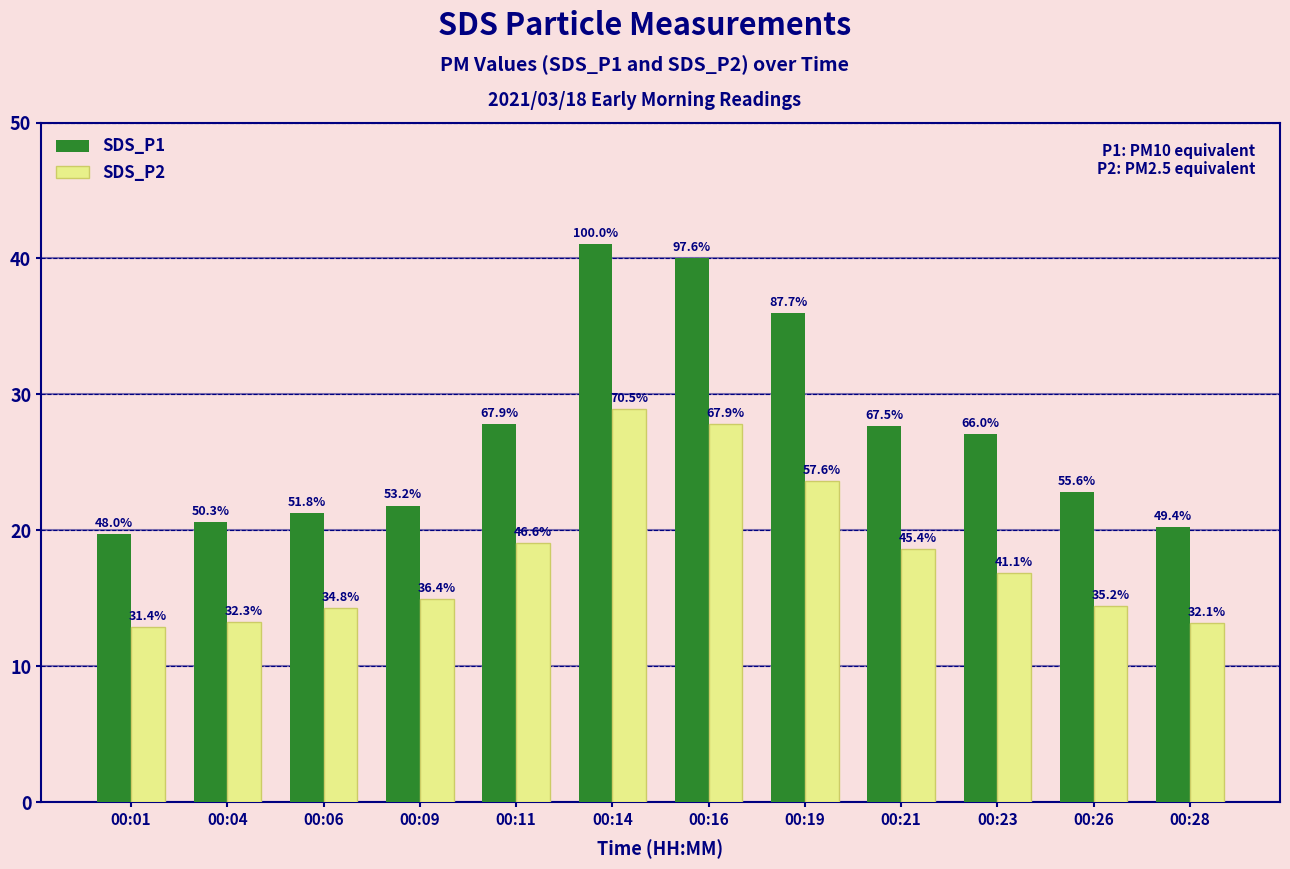

Are the bars grouped side by side (vs. stacked)?

Yes